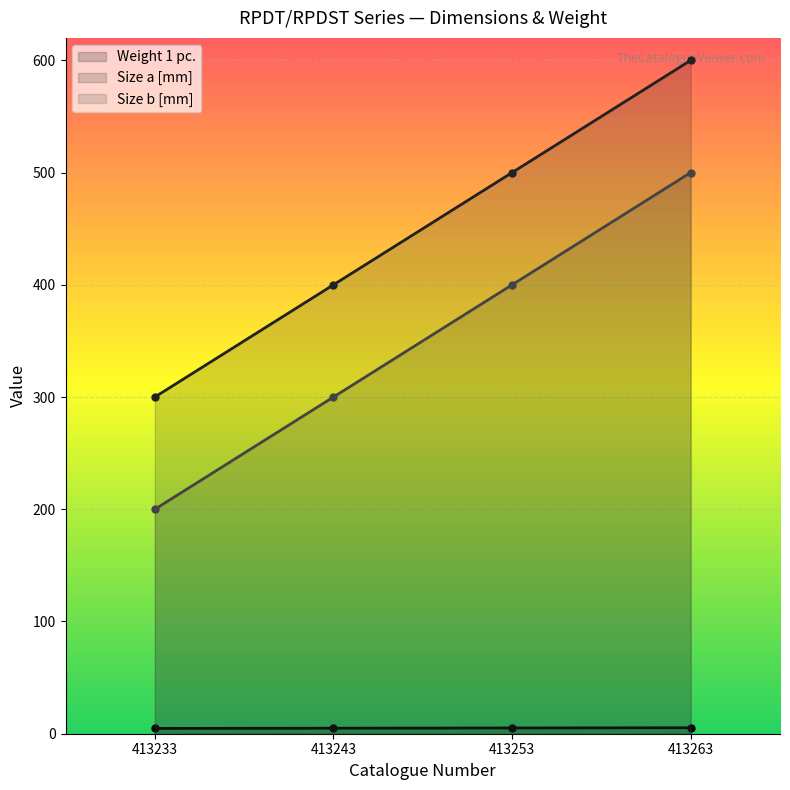

How many values in the Weight 1 pc. series exceed 5?

2